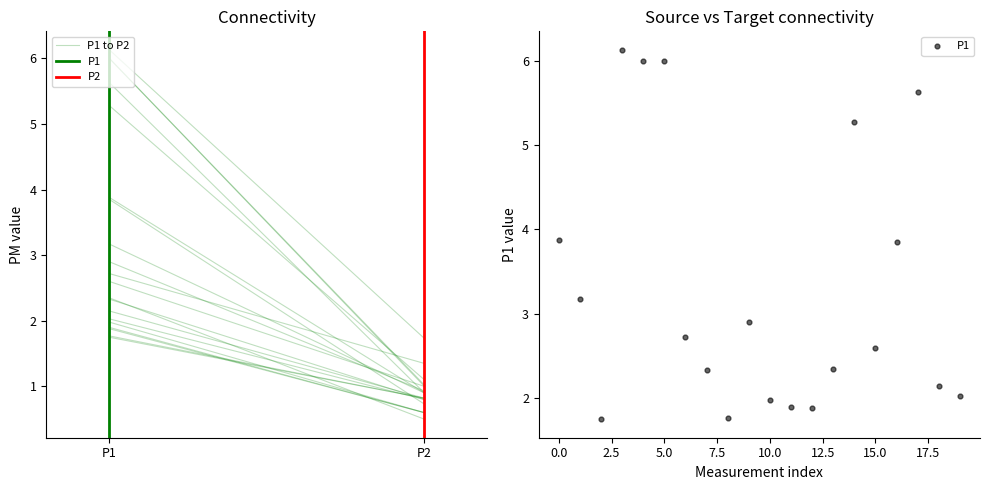

What is the range of Y values (max minus min)?

4.4